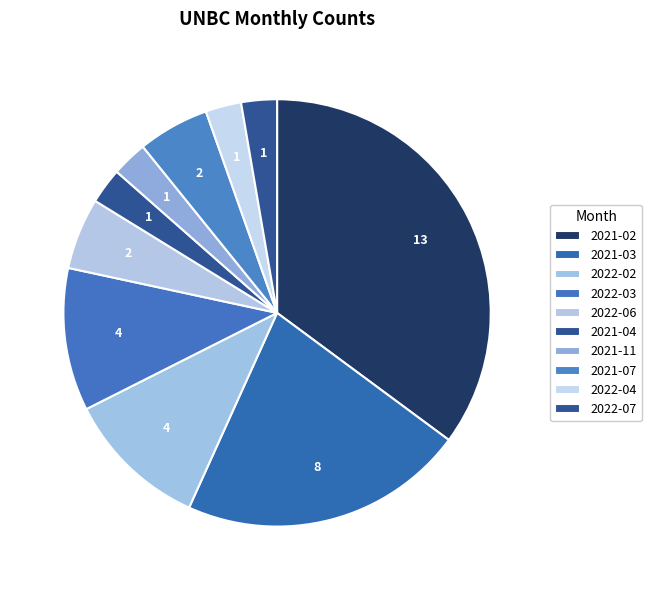

To the nearest percent, what is the difference between the largest and smallest slice percentages?

32%